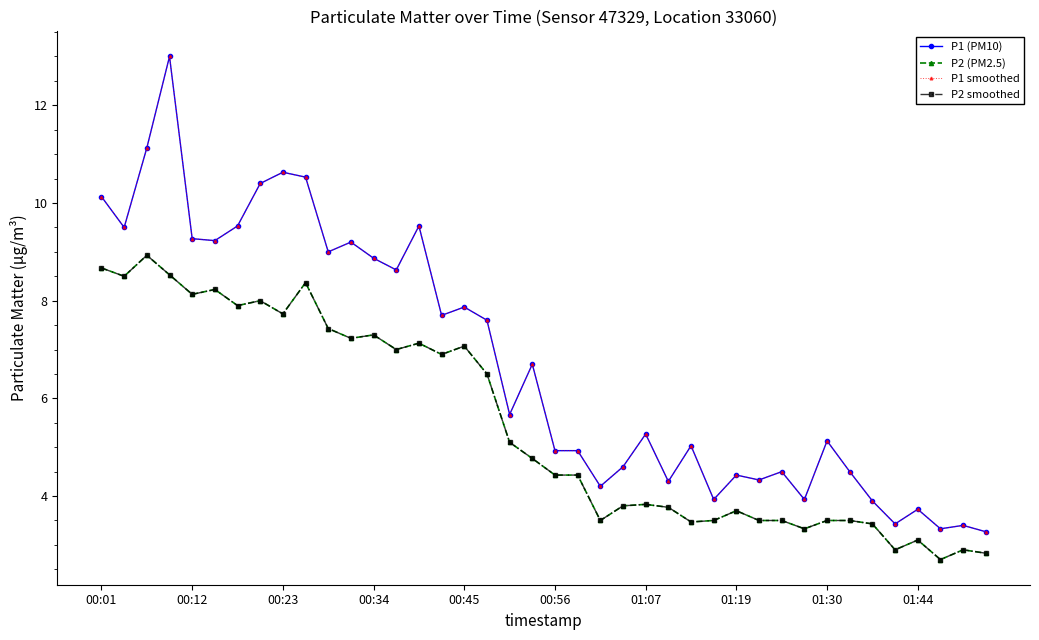

What is the value of the P1 (PM10) point at the 2nd from the left?

9.5